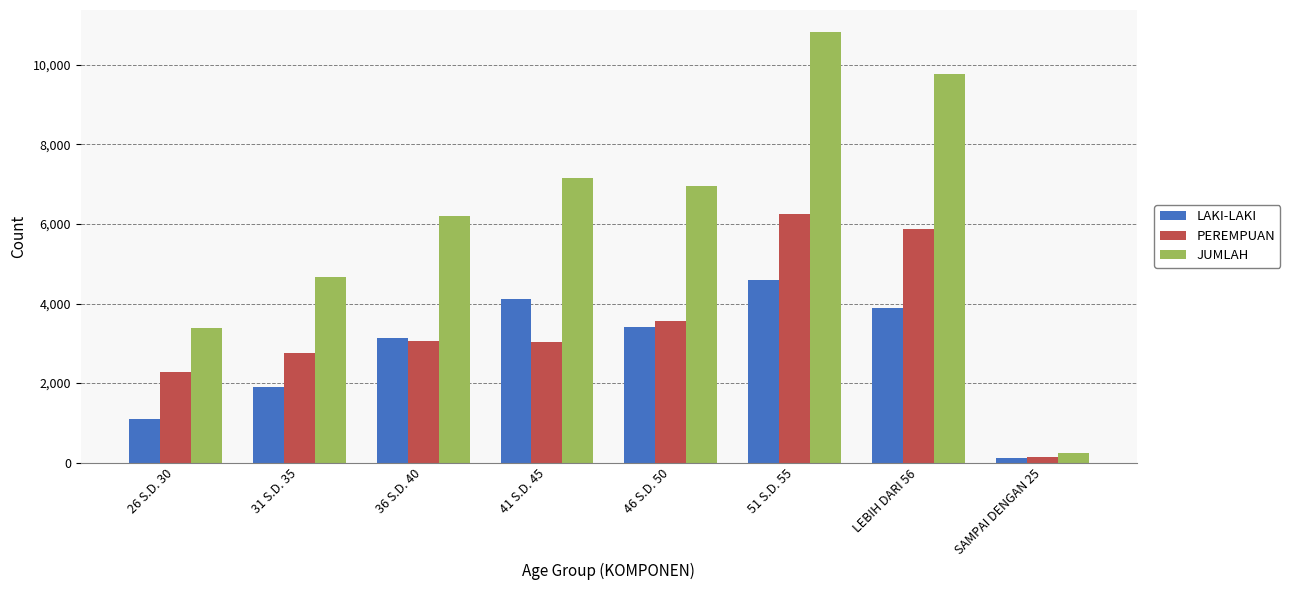

True or false: LAKI-LAKI has a value of 1979 at 26 S.D. 30.

False